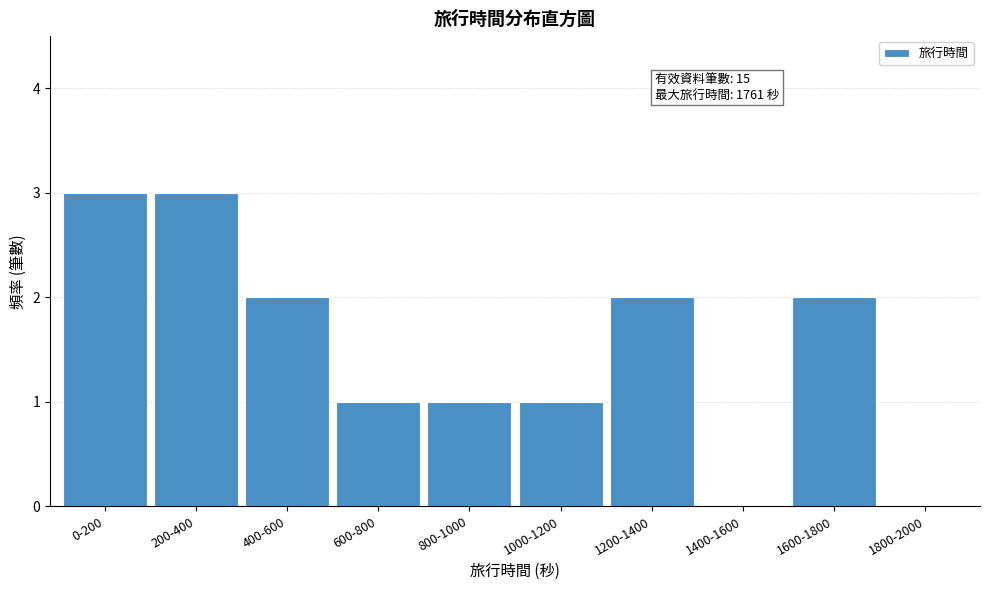

Reading left to right, what are all the values shown in this chart?

0-200=3	200-400=3	400-600=2	600-800=1	800-1000=1	1000-1200=1	1200-1400=2	1400-1600=0	1600-1800=2	1800-2000=0